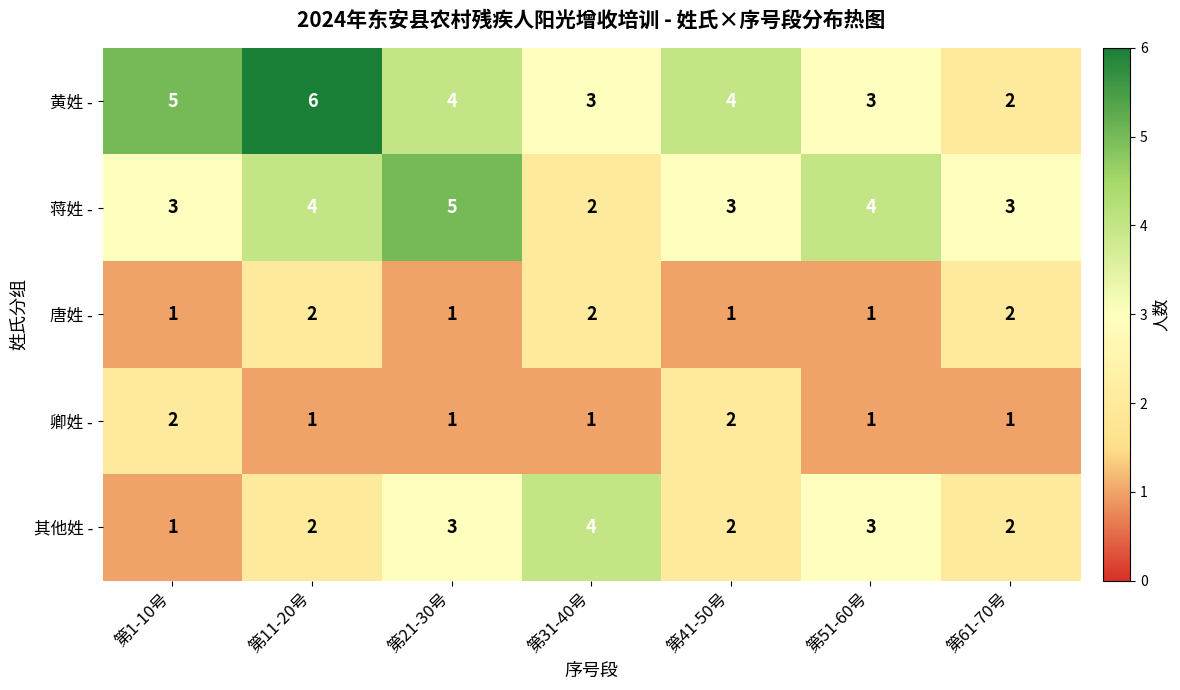

Between 第1-10号 and 第61-70号, which series saw the biggest shift?

黄姓 -